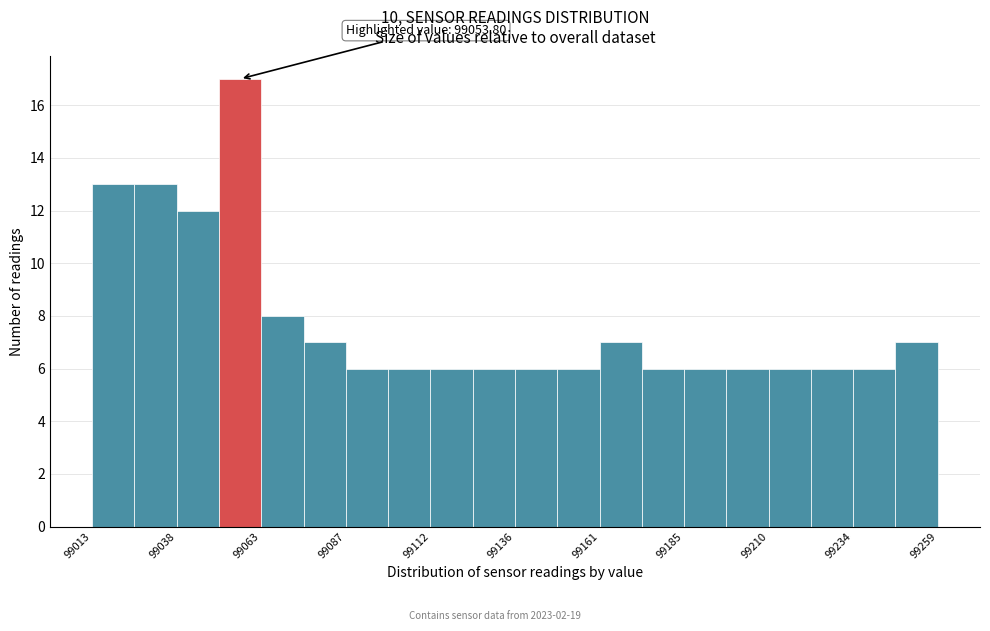

Around what value on the x-axis is the tallest bar? Give the approximate position of its centre, as read against the axis.

99055